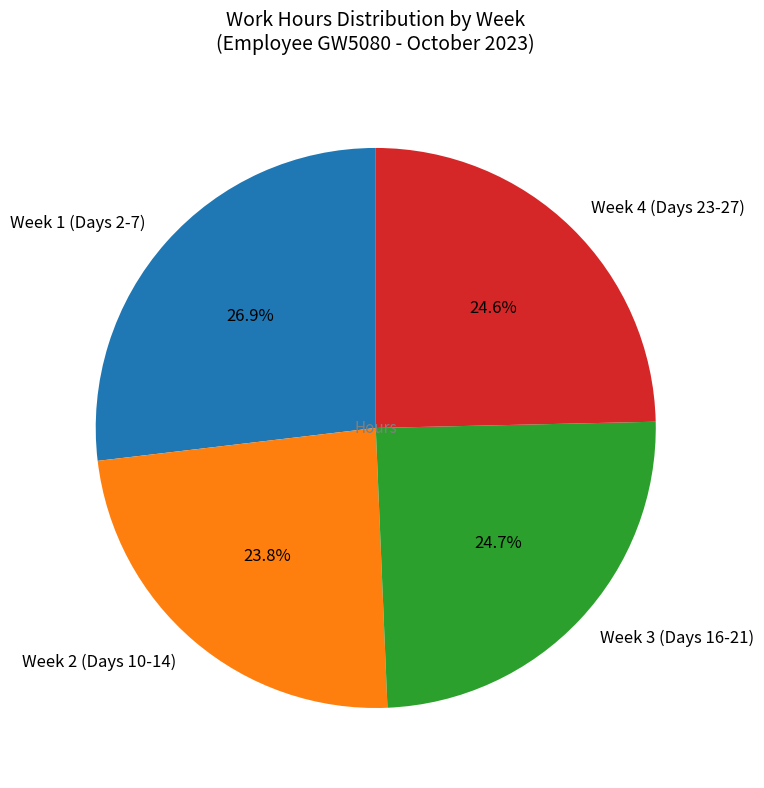

What is the ratio of the value at Week 1 (Days 2-7) to the value at Week 4 (Days 23-27)?

1.1